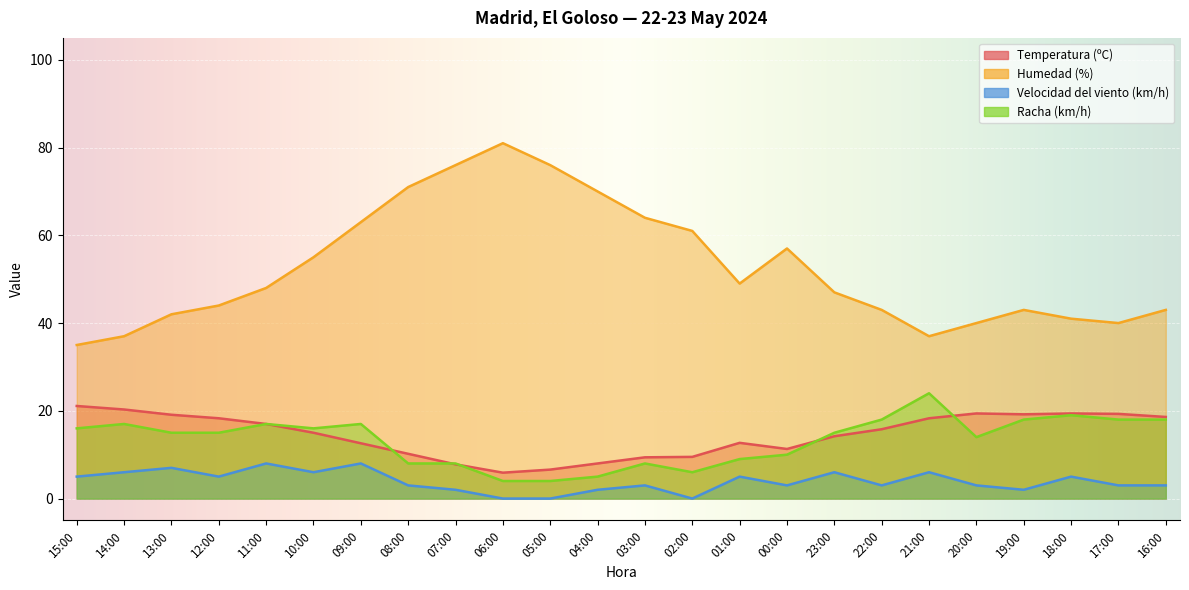

Where is Velocidad del viento (km/h) nearest to the value 4?

15:00